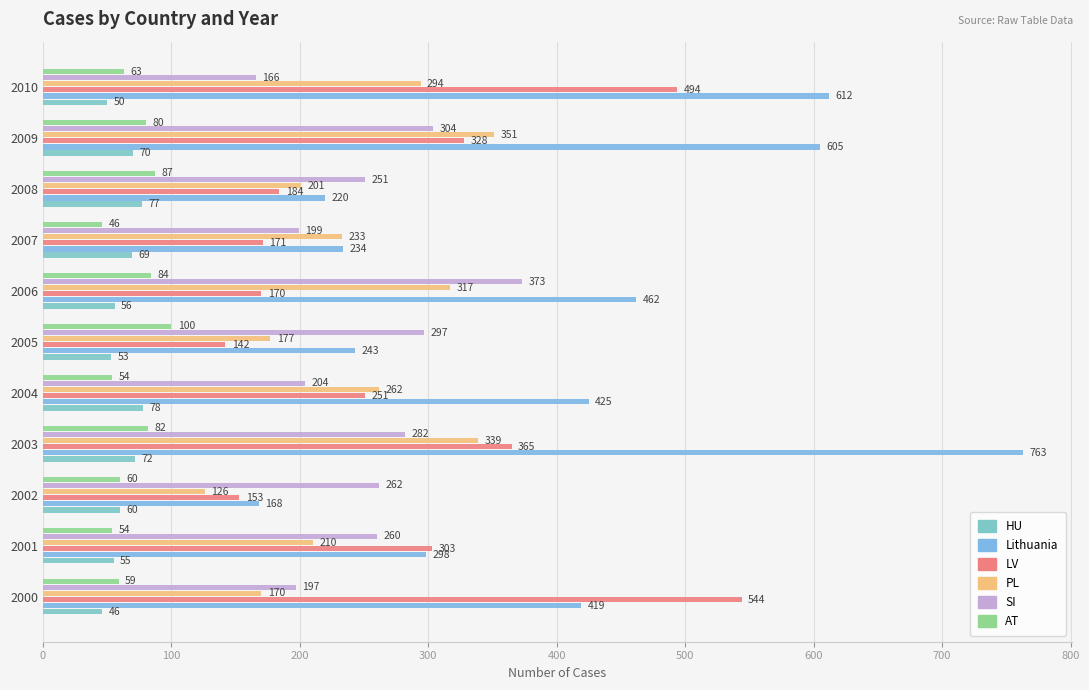

What is the difference between the second highest and second lowest values in the SI series?

107